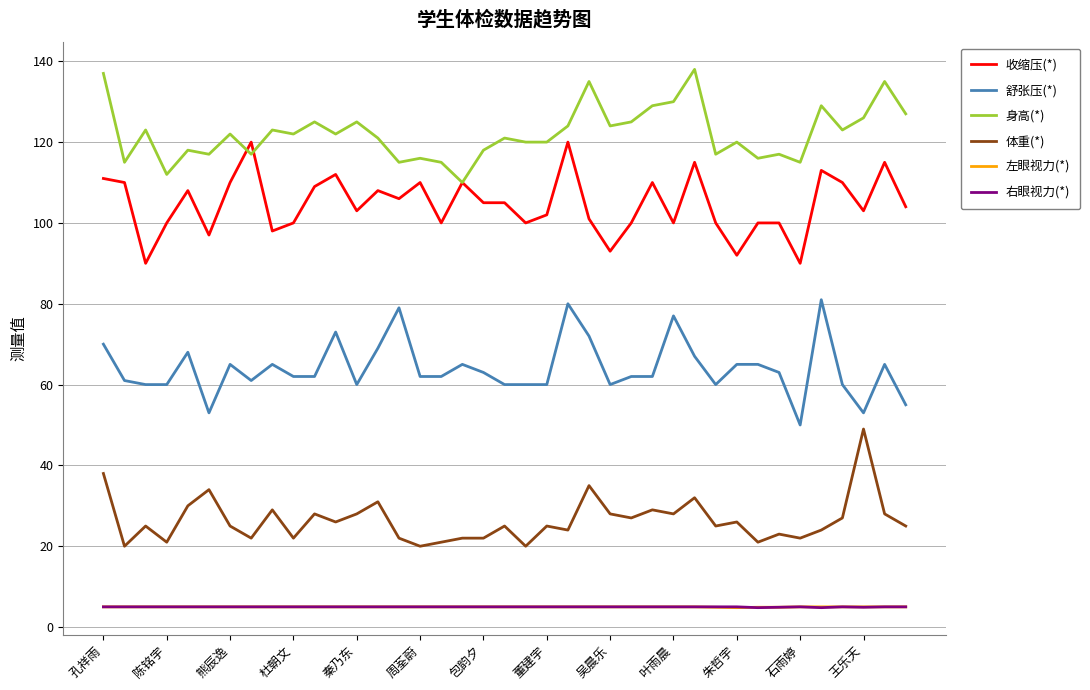

What is the minimum value shown in the chart?

4.8